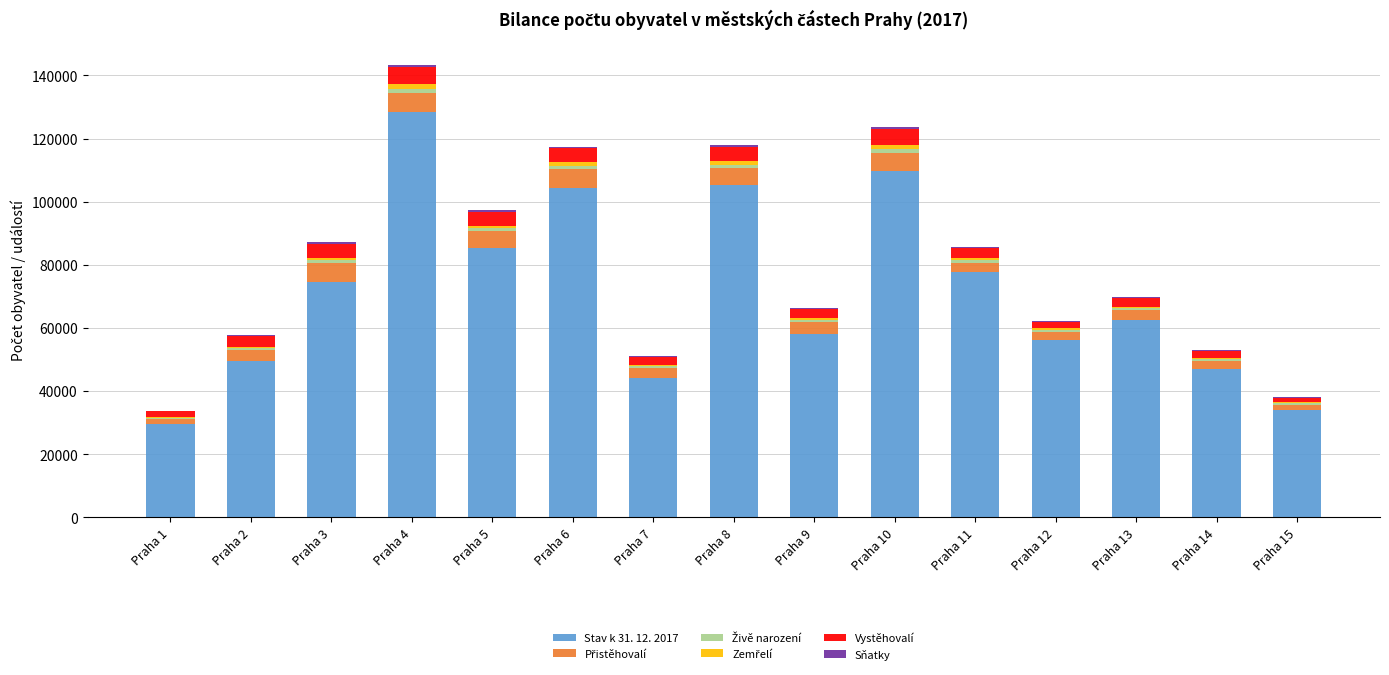

The value of Stav k 31. 12. 2017 at Praha 15 is 33839. True or false?

True